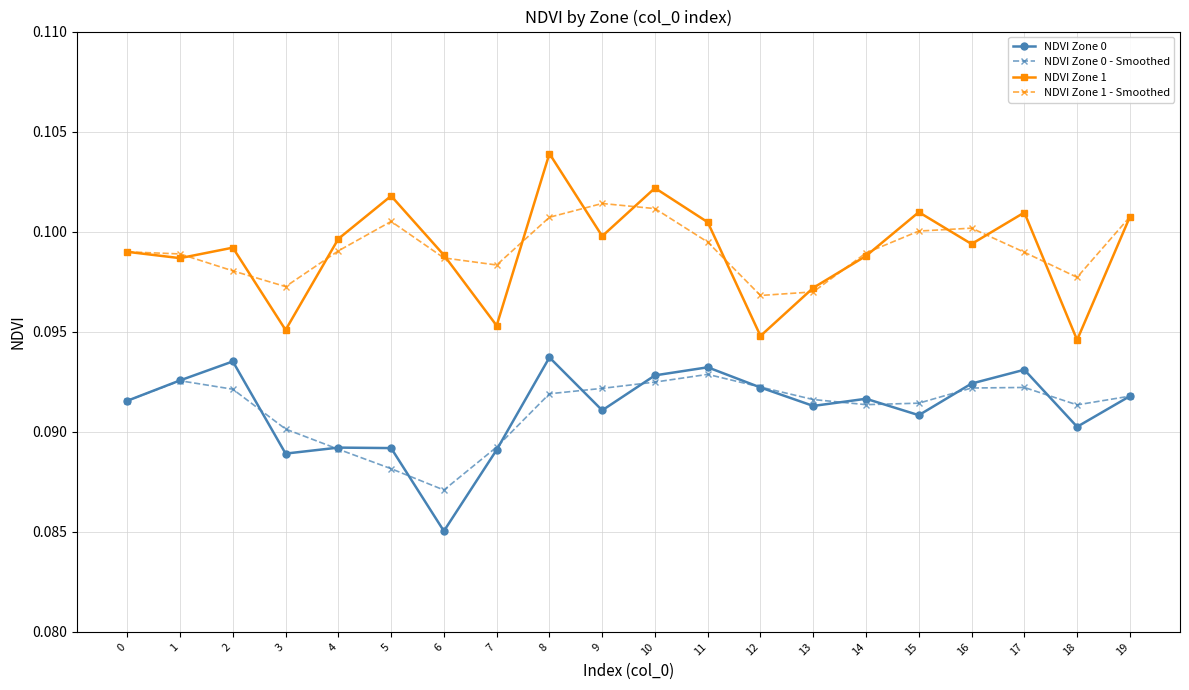

True or false: NDVI Zone 1 and NDVI Zone 0 - Smoothed intersect in this chart.

False